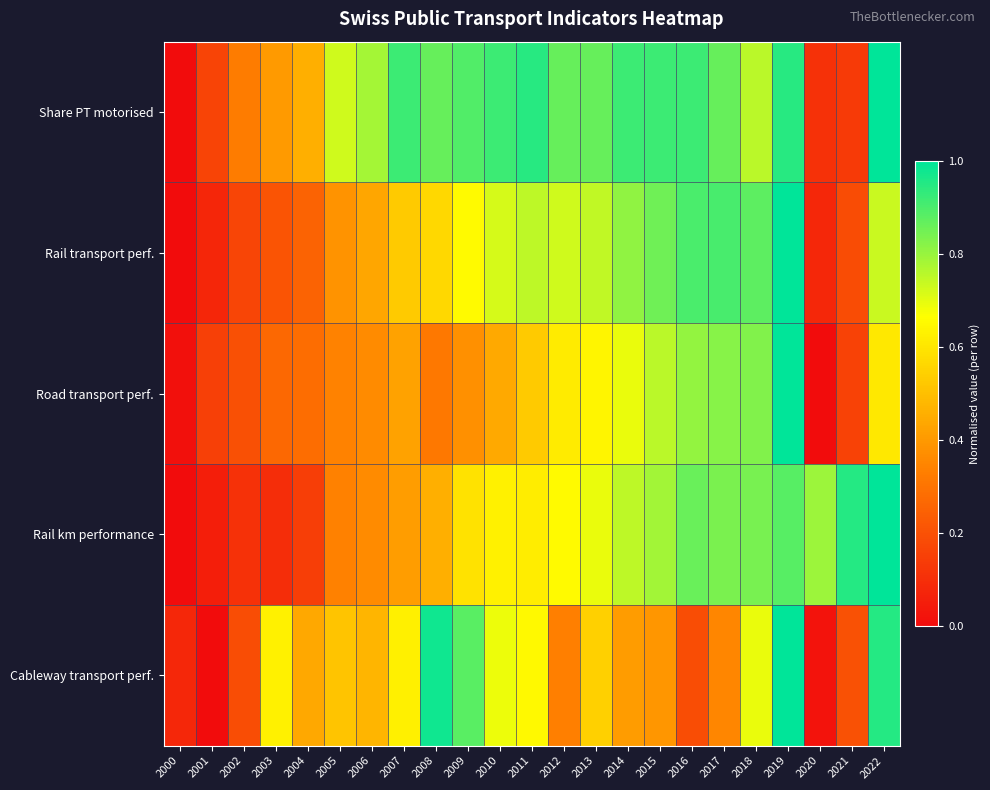

Reading left to right, transcribe all the data shown in this chart.

Share PT motorised: 2000=0.0	2001=0.2	2002=0.3	2003=0.4	2004=0.5	2005=0.7	2006=0.8	2007=0.9	2008=0.9	2009=0.9	2010=0.9	2011=0.9	2012=0.9	2013=0.9	2014=0.9	2015=0.9	2016=0.9	2017=0.9	2018=0.8	2019=0.9	2020=0.1	2021=0.1	2022=1.0
Rail transport perf.: 2000=0.0	2001=0.1	2002=0.2	2003=0.2	2004=0.3	2005=0.4	2006=0.4	2007=0.5	2008=0.6	2009=0.7	2010=0.7	2011=0.8	2012=0.7	2013=0.7	2014=0.8	2015=0.9	2016=0.9	2017=0.9	2018=0.9	2019=1.0	2020=0.1	2021=0.2	2022=0.7
Road transport perf.: 2000=0.0	2001=0.2	2002=0.2	2003=0.3	2004=0.3	2005=0.3	2006=0.4	2007=0.4	2008=0.3	2009=0.4	2010=0.4	2011=0.5	2012=0.6	2013=0.6	2014=0.7	2015=0.8	2016=0.8	2017=0.8	2018=0.8	2019=1.0	2020=0.0	2021=0.2	2022=0.6
Rail km performance: 2000=0.0	2001=0.1	2002=0.1	2003=0.1	2004=0.1	2005=0.3	2006=0.4	2007=0.4	2008=0.5	2009=0.6	2010=0.6	2011=0.6	2012=0.7	2013=0.7	2014=0.8	2015=0.8	2016=0.9	2017=0.8	2018=0.8	2019=0.9	2020=0.8	2021=1.0	2022=1.0
Cableway transport perf.: 2000=0.1	2001=0.0	2002=0.2	2003=0.6	2004=0.4	2005=0.5	2006=0.5	2007=0.6	2008=1.0	2009=0.9	2010=0.7	2011=0.7	2012=0.3	2013=0.5	2014=0.4	2015=0.4	2016=0.2	2017=0.4	2018=0.7	2019=1.0	2020=0.0	2021=0.2	2022=1.0